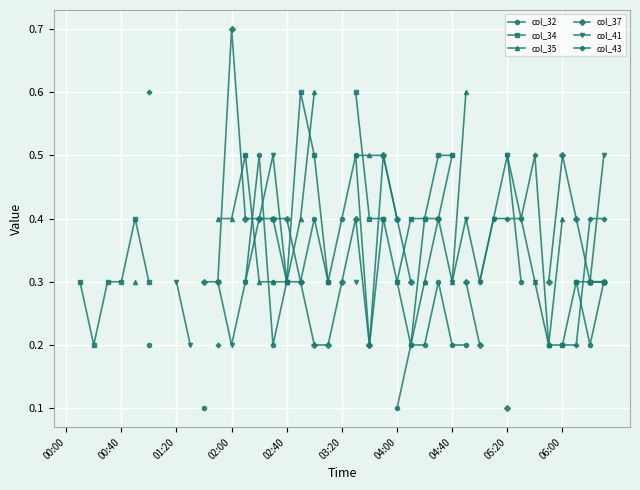

Between 06:00 and 13, which series saw the biggest shift?

col_41